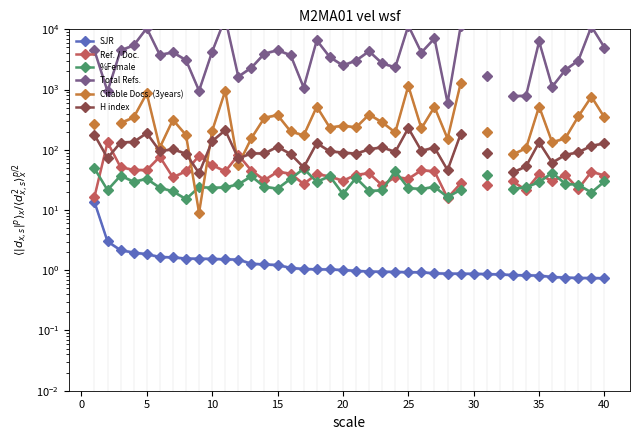

What are all the series names shown in the legend?

SJR, Ref. / Doc., %Female, Total Refs., Citable Docs. (3years), H index